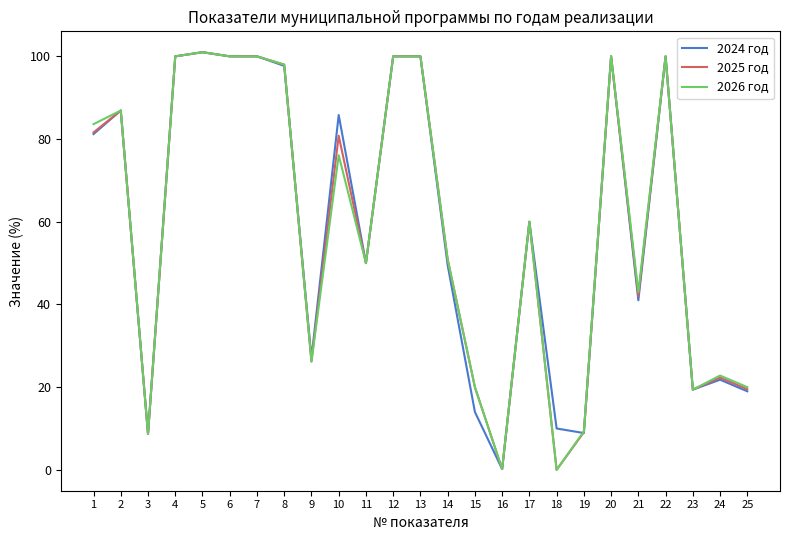

What is the difference between the maximum and minimum values in the 2025 год series?

101.0